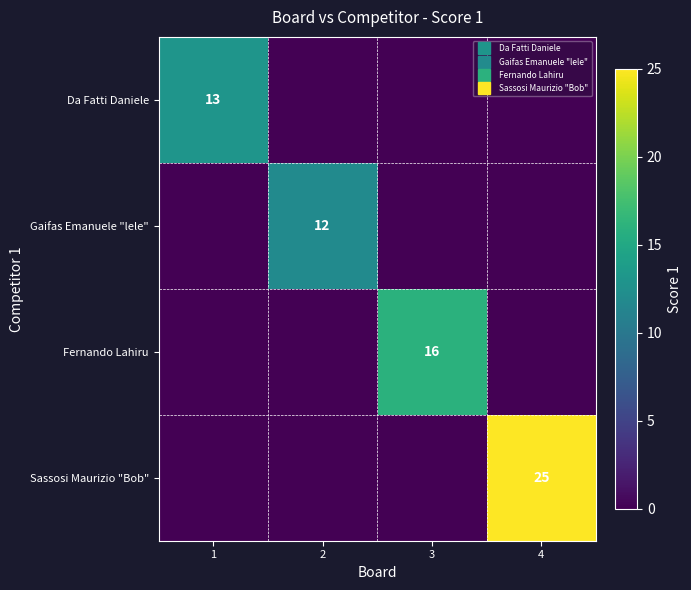

Where is Sassosi Maurizio "Bob" nearest to the value 12?

1